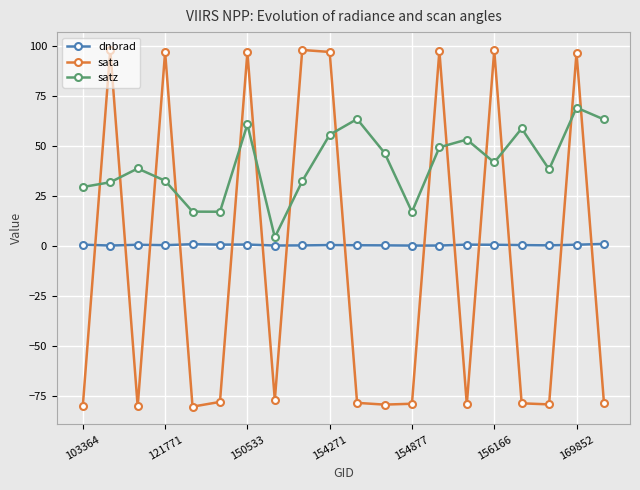

What is the difference between the maximum and second lowest values in the satz series?

52.2